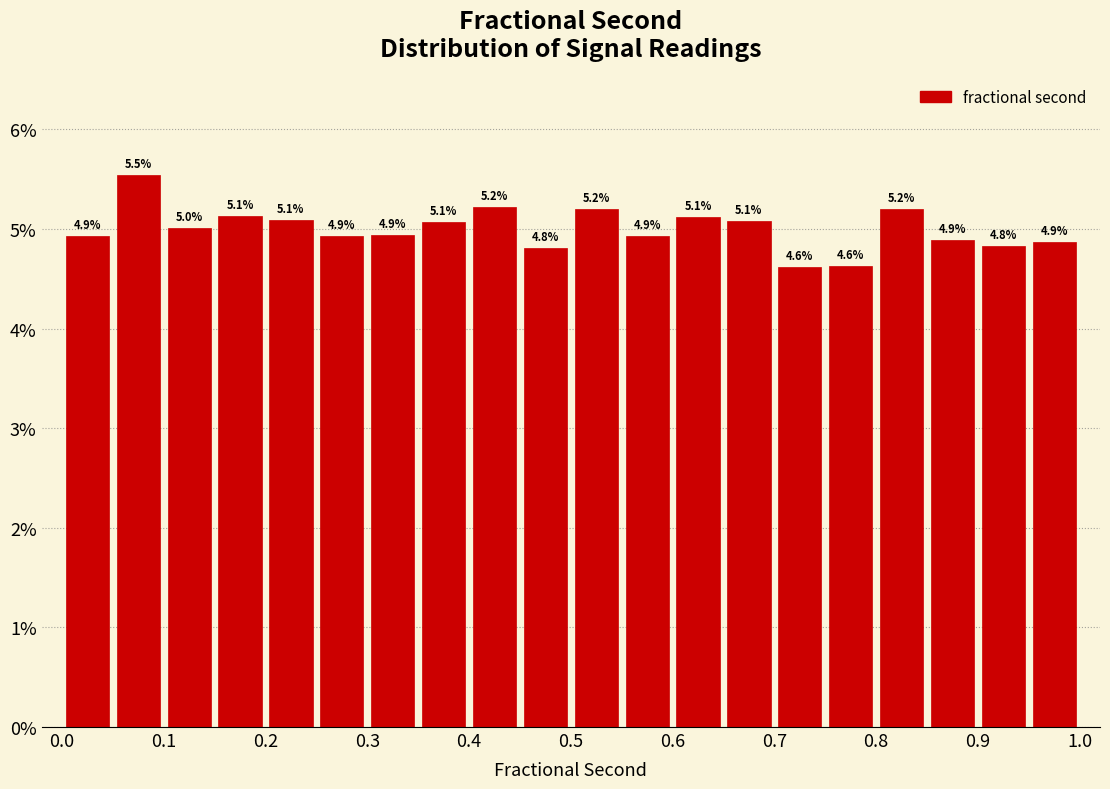

Which range on the x-axis has the tallest bar?

0.05 to 0.10